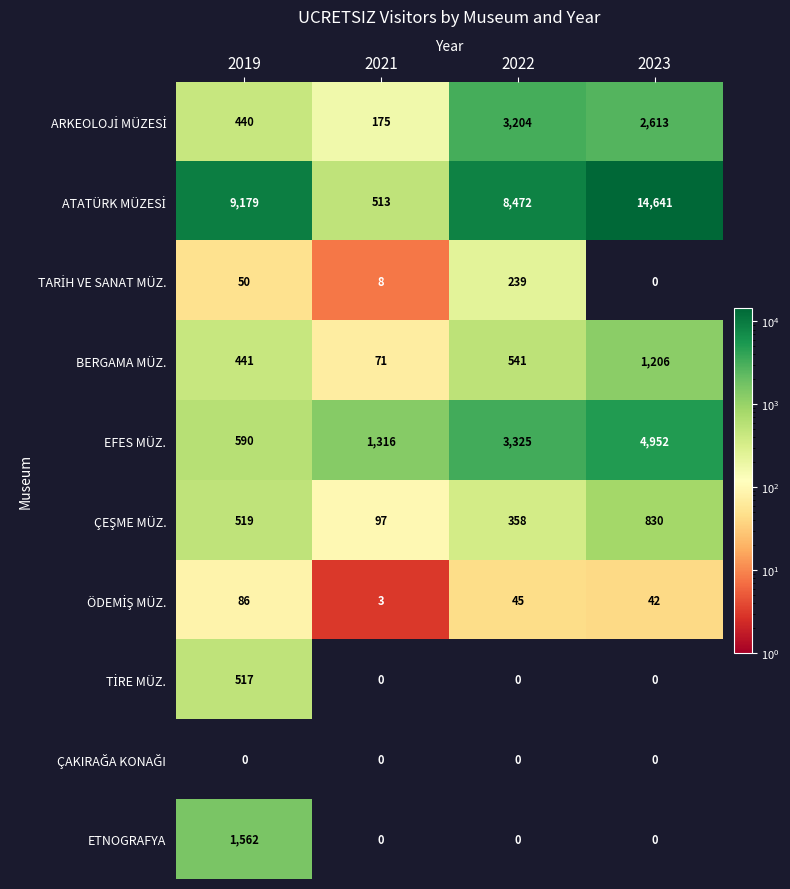

At which category is the sum across all series the highest?

2023